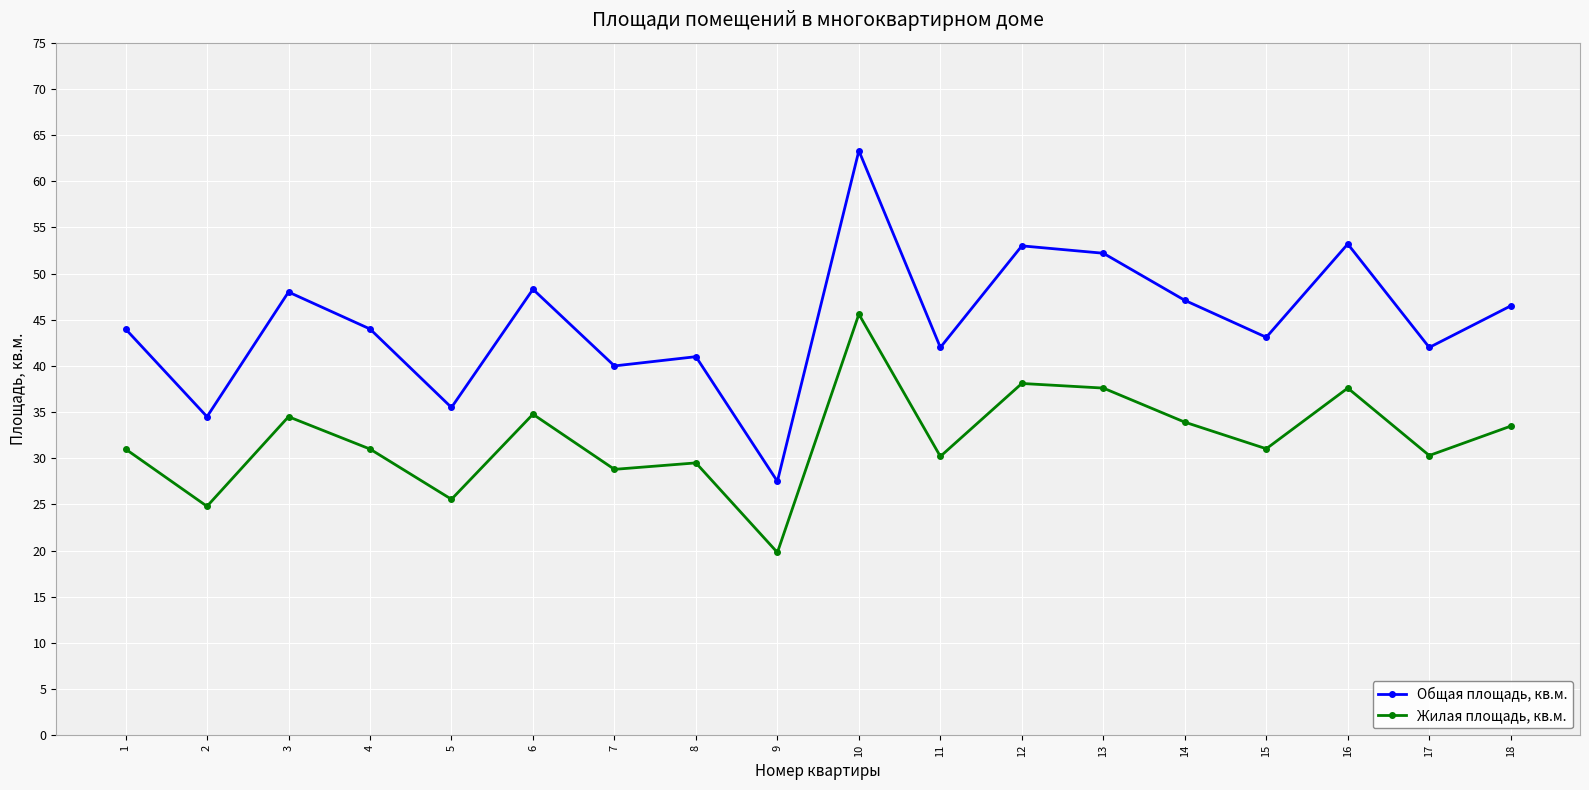

What is the total value across all series at 5?

61.1